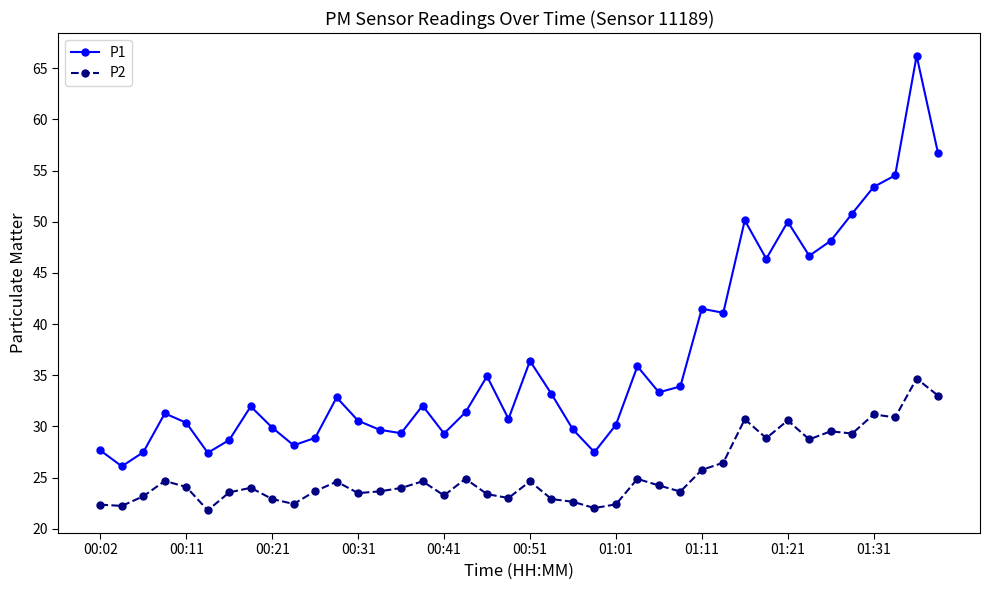

True or false: P2 has more than 0 interior local peaks.

True